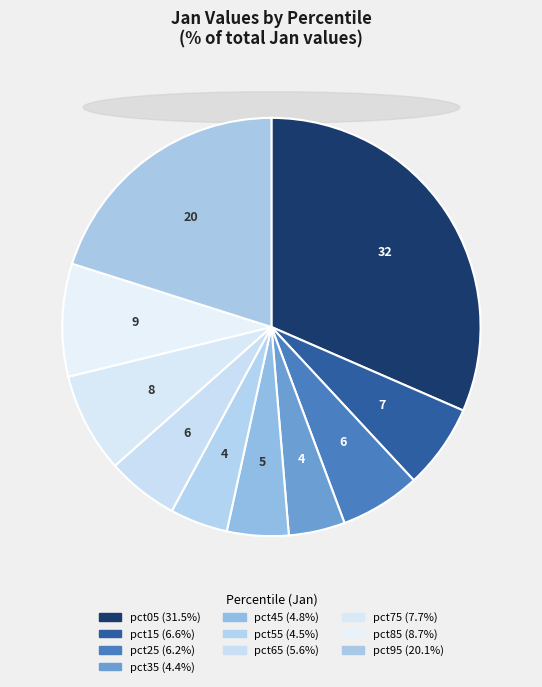

How many slices are in this pie chart?

10